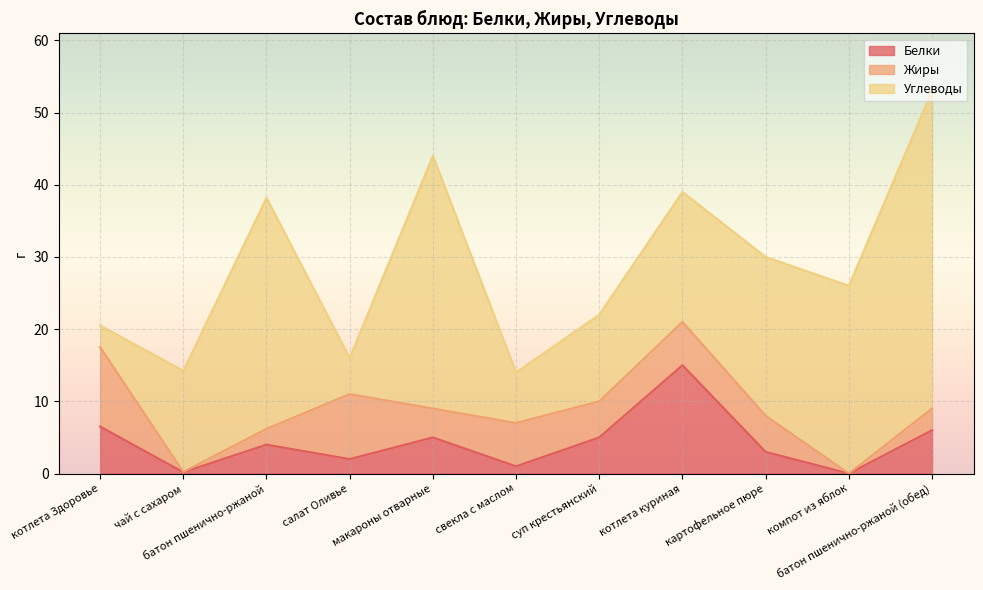

Where is the first local maximum for Углеводы?

батон пшенично-ржаной